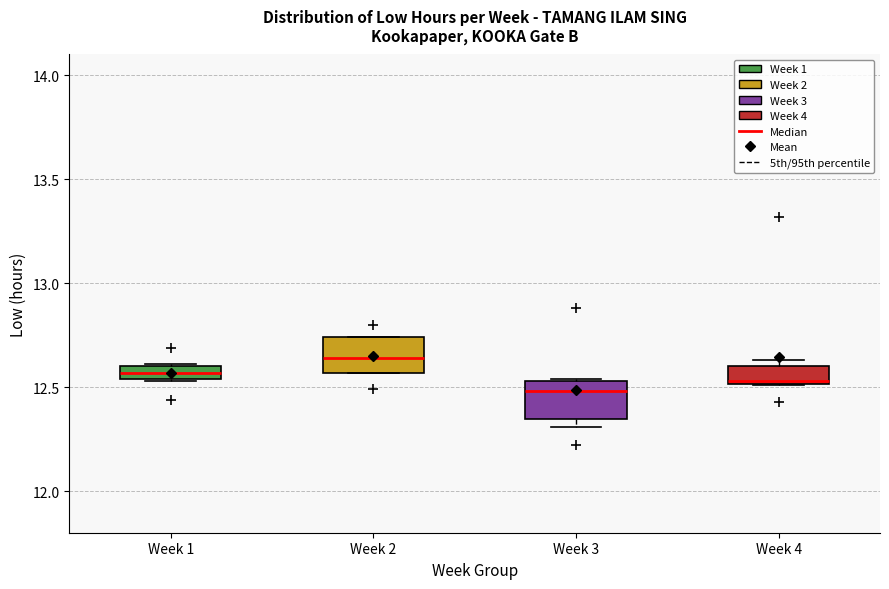

Where is the lower edge of the box for Week 4 on the y-axis? The values are not printed on the chart, so give them approximately, as read against the axis.

12.50